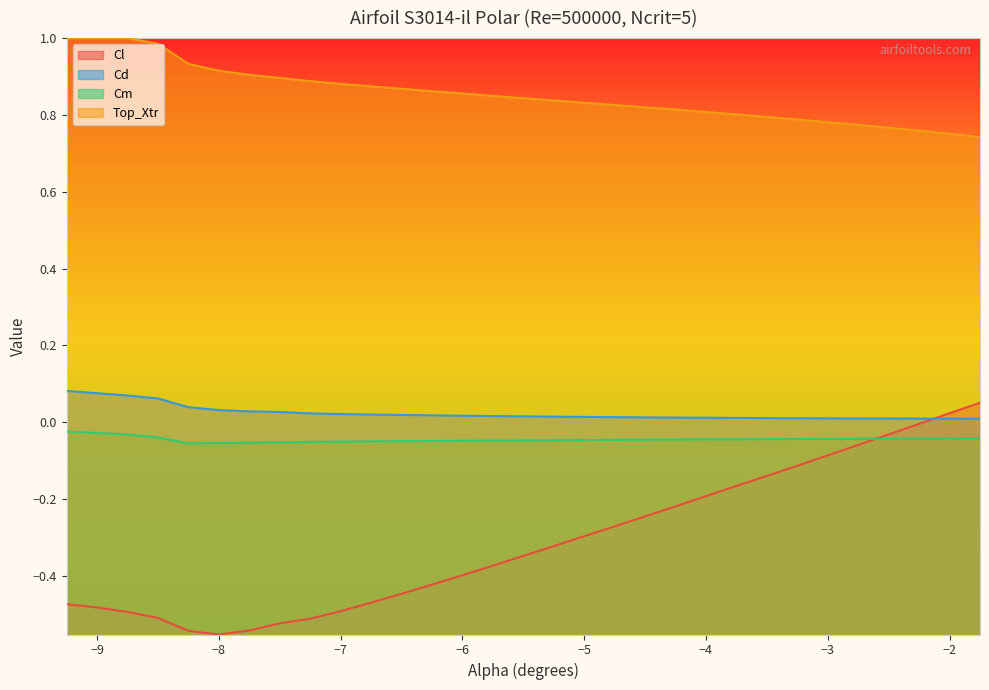

True or false: Cd has more than 1 points higher than both neighbors.

False